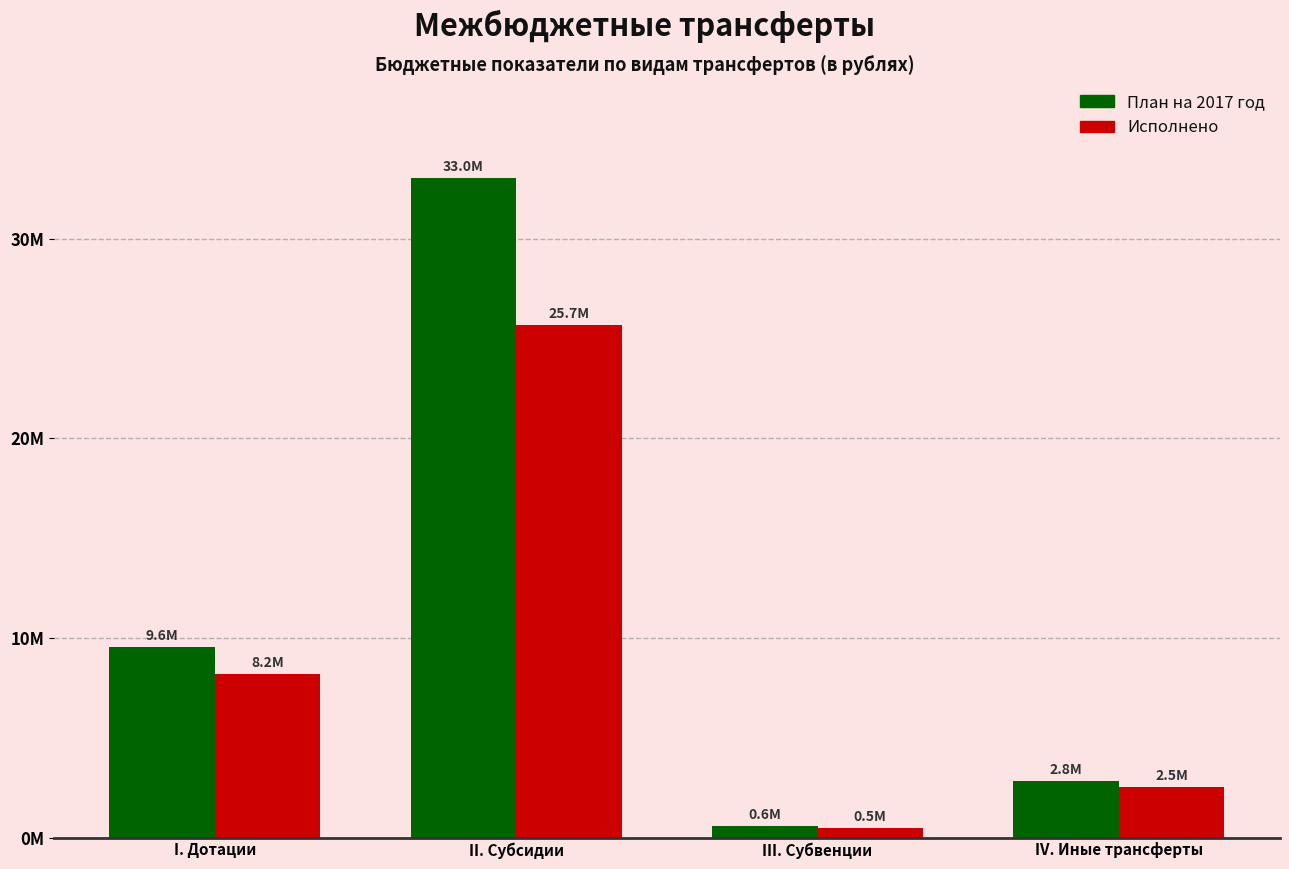

Which series has the largest range (max minus min)?

План на 2017 год